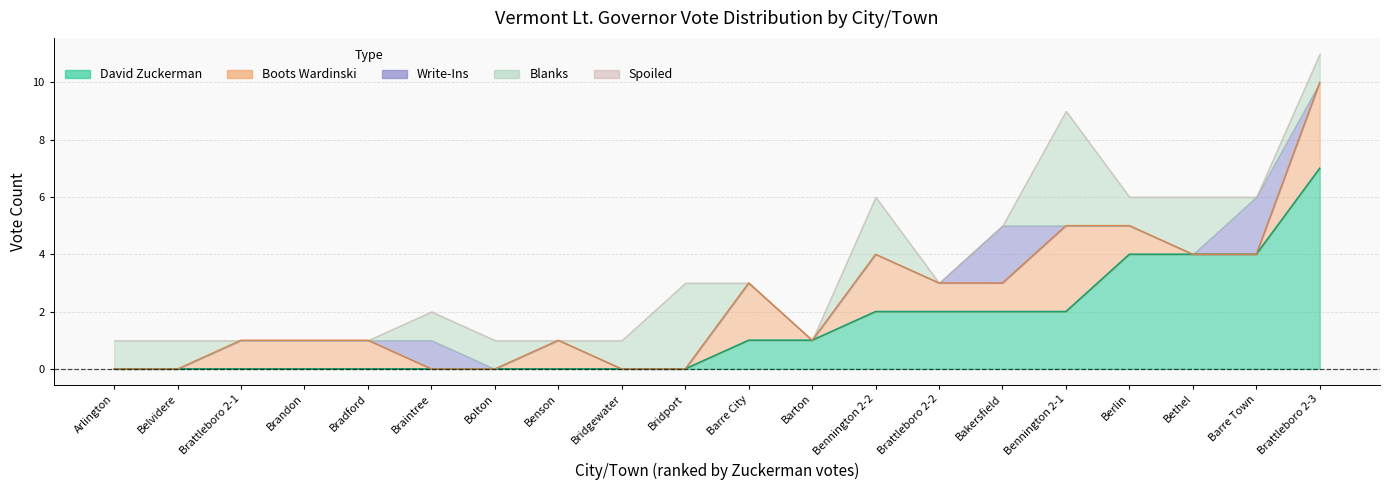

What is the total value across all series at spoiled?

1